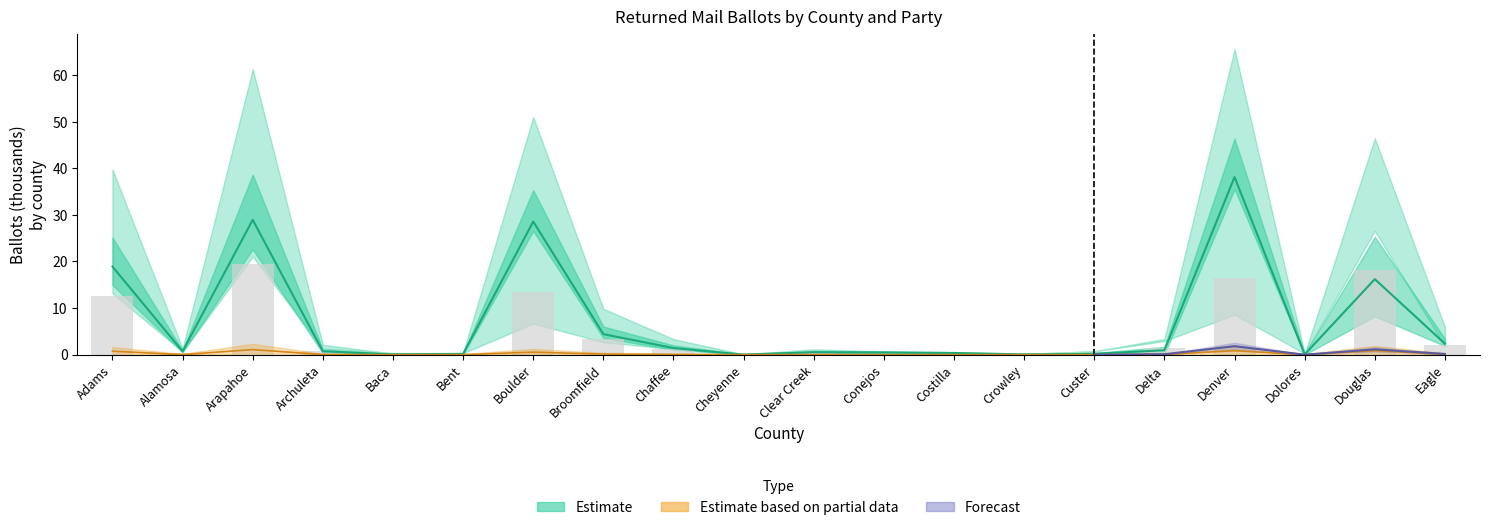

Which has a higher value, Baca or Eagle?

Eagle